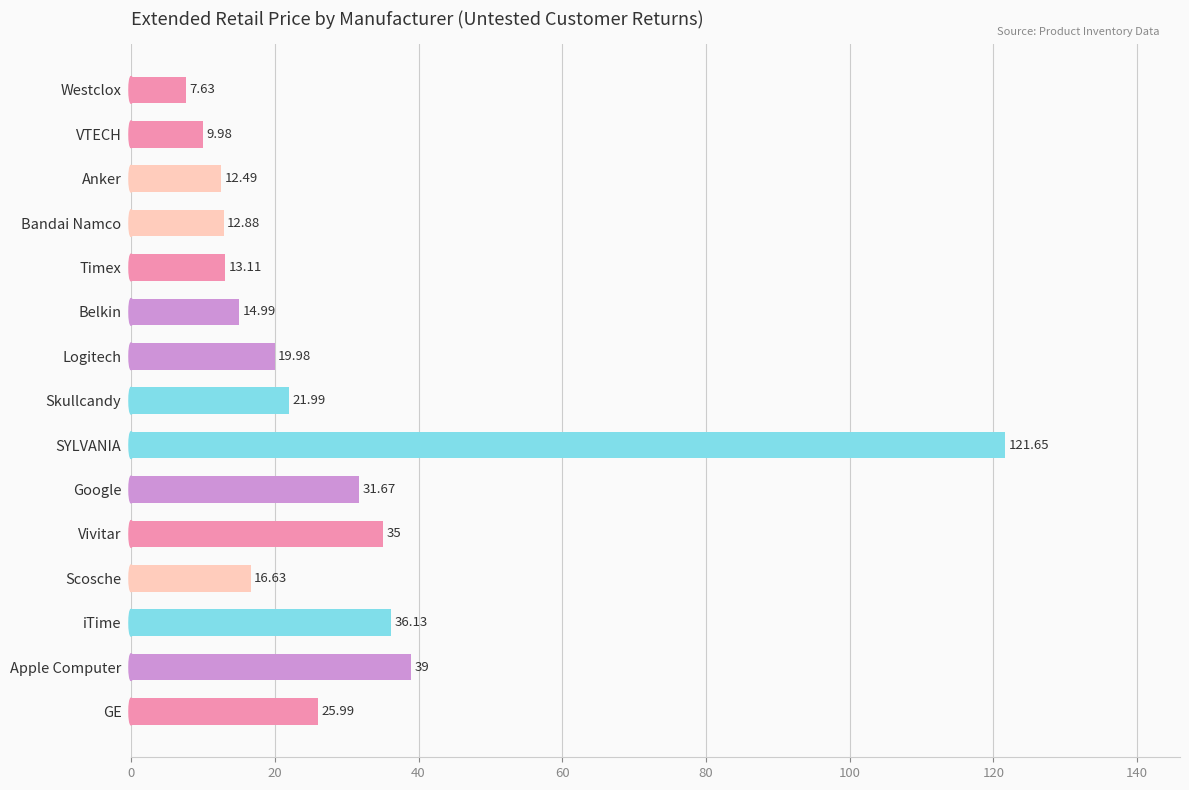

What is the label of the 7th bar from the top?

Logitech